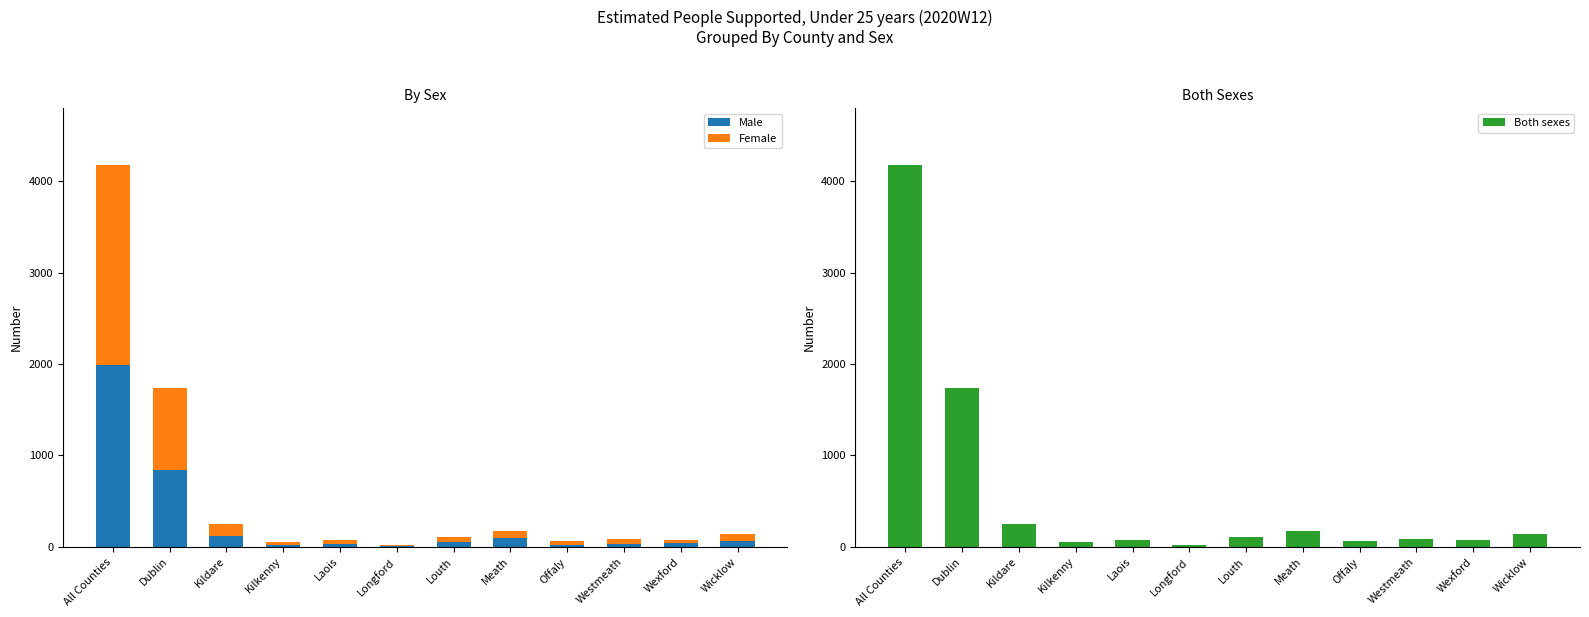

What is the label of the 9th bar from the right?

Kilkenny